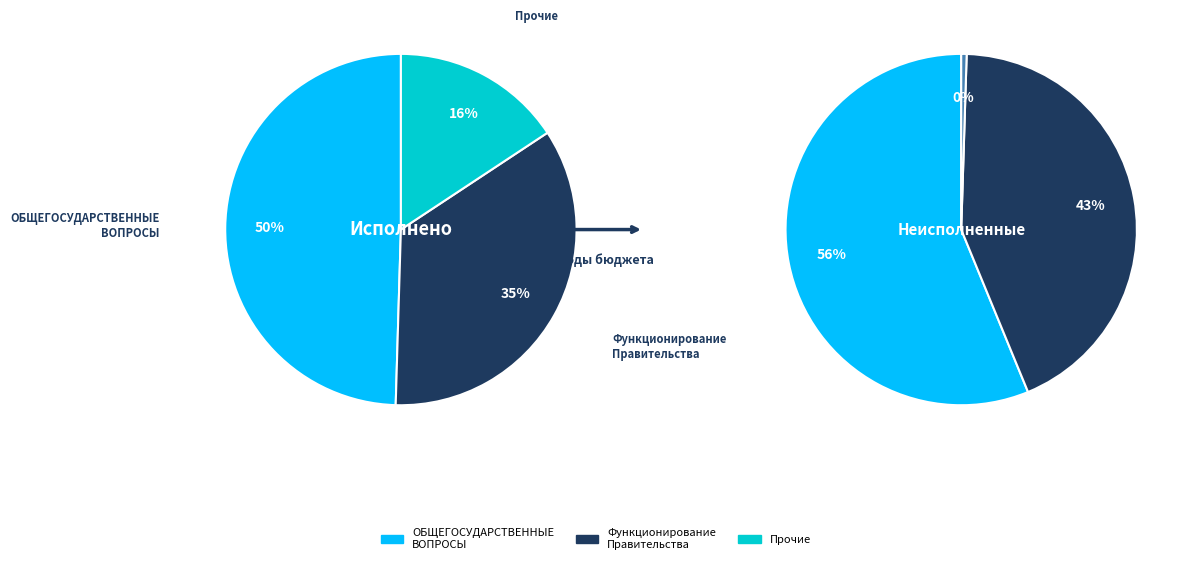

To the nearest percent, what portion does Функционирование Правительства represent?

41%